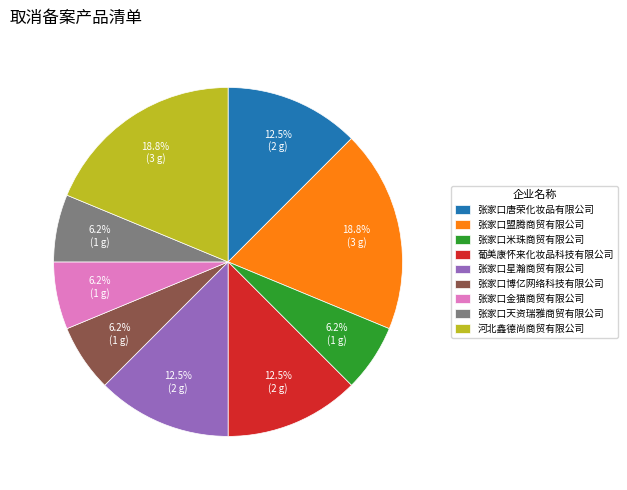

Does 河北鑫德尚商贸有限公司 represent more than half of the total?

No